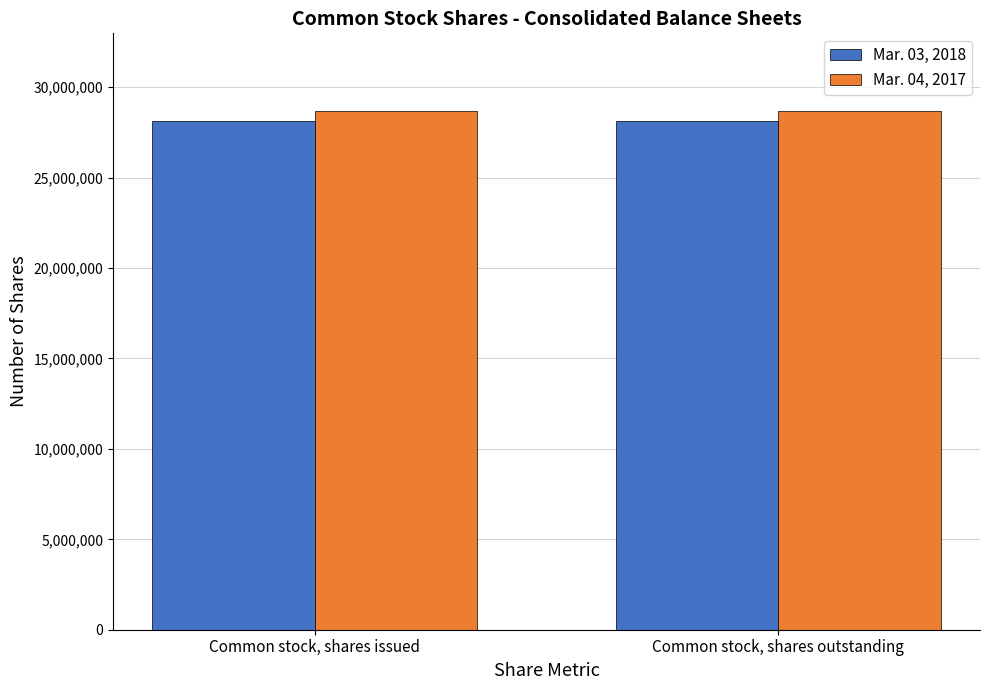

What is the average value of the Mar. 03, 2018 series?

28158042